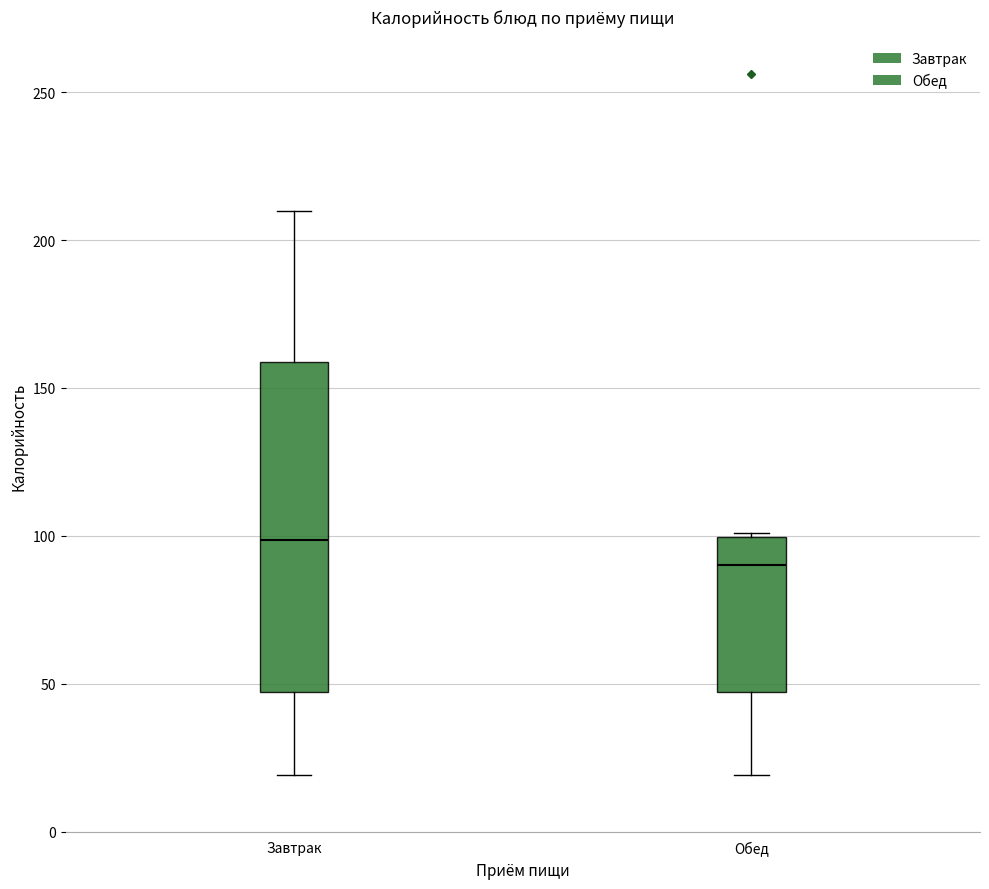

Reading left to right, transcribe this box plot: for each box, give where its median line is, the range the box spans, and where its two whiskers end, as read against the y-axis. The values are not printed on the chart, so give them approximately, as read against the axis.

Завтрак: median 100, box 45 to 160, whiskers 20 to 210
Обед: median 90, box 45 to 100, whiskers 20 to 100